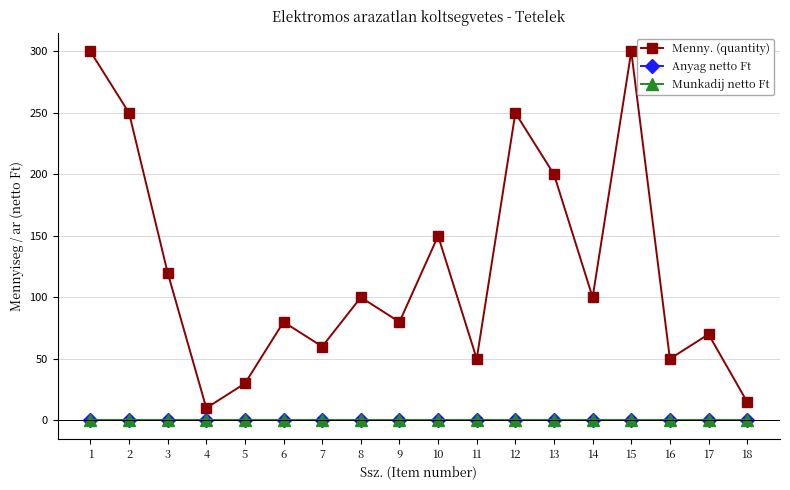

The value of Menny. (quantity) at 1 is 300. True or false?

True